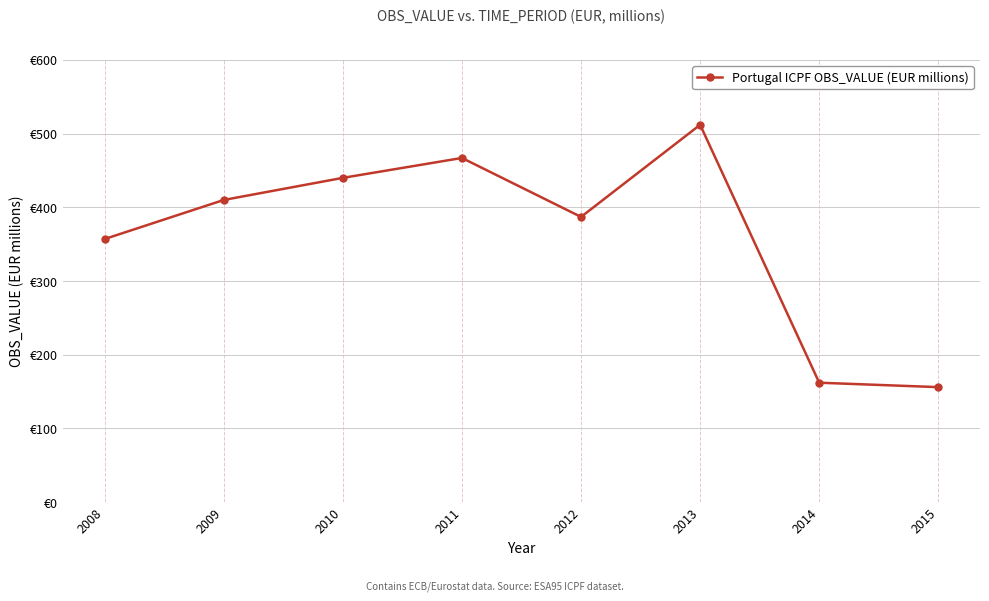

What is the average value?

361